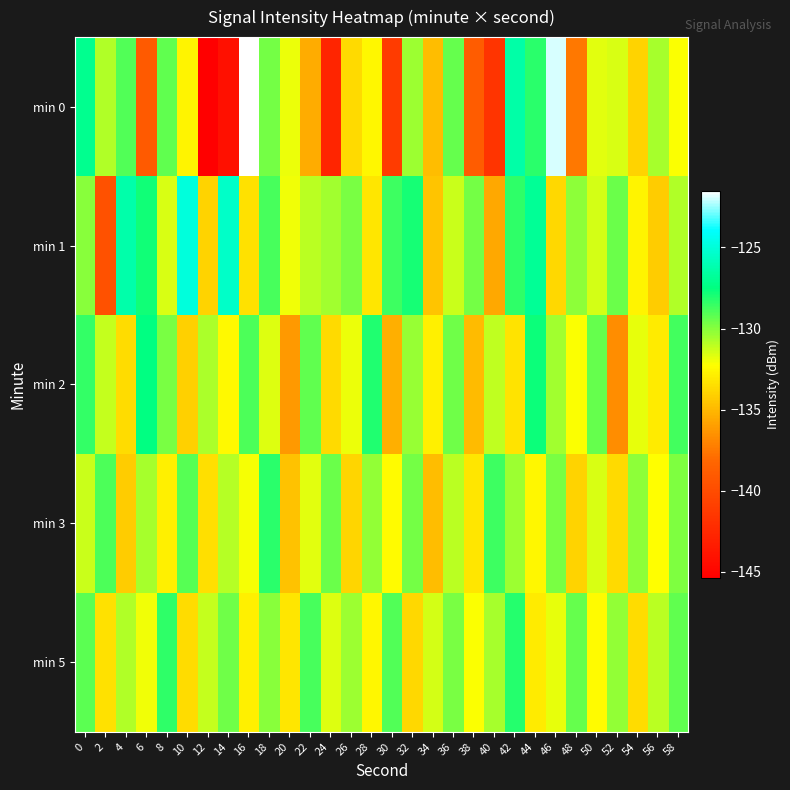

Count the number of categories in the chart.

30